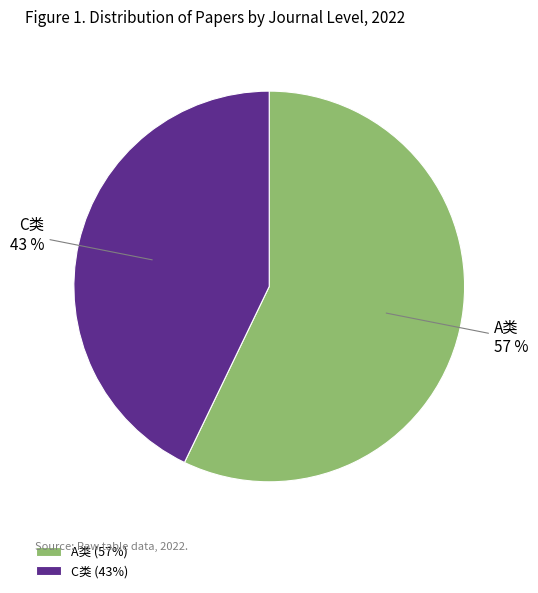

To the nearest percent, what is the average slice percentage?

50%